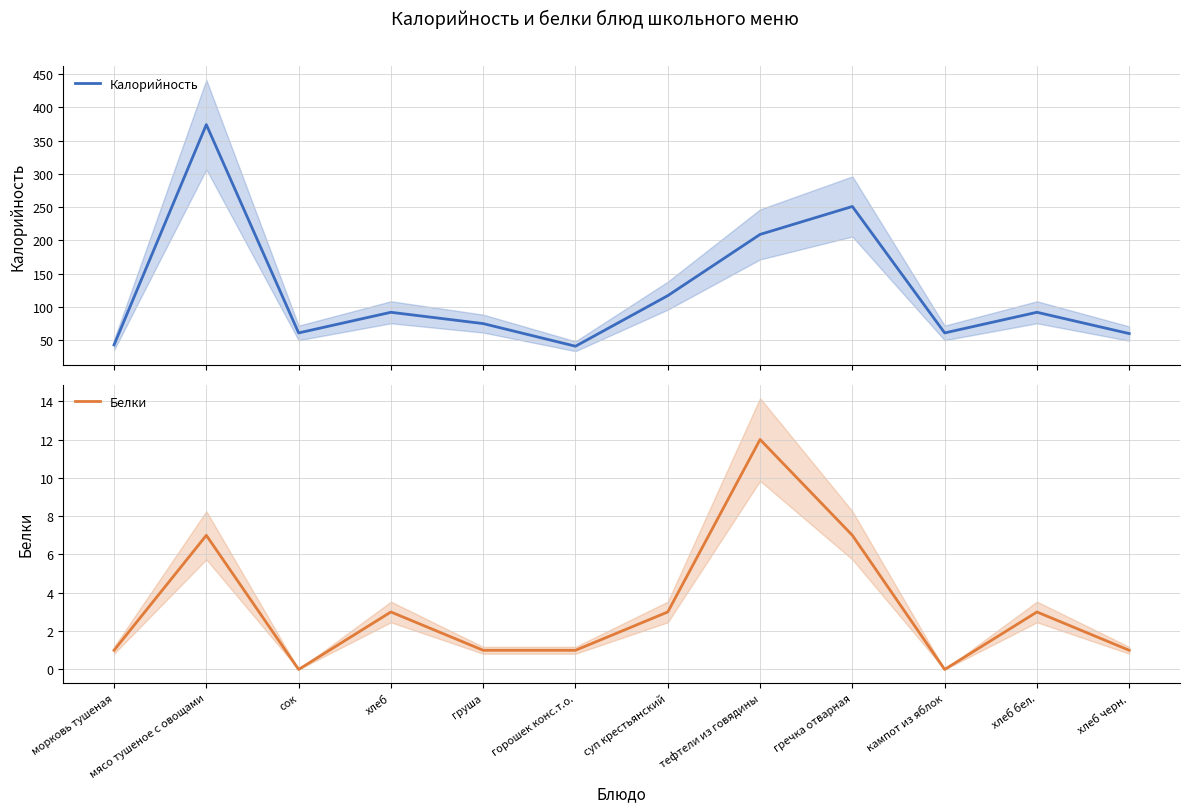

What is the spread (max minus min) of values at мясо тушеное с овощами?

367